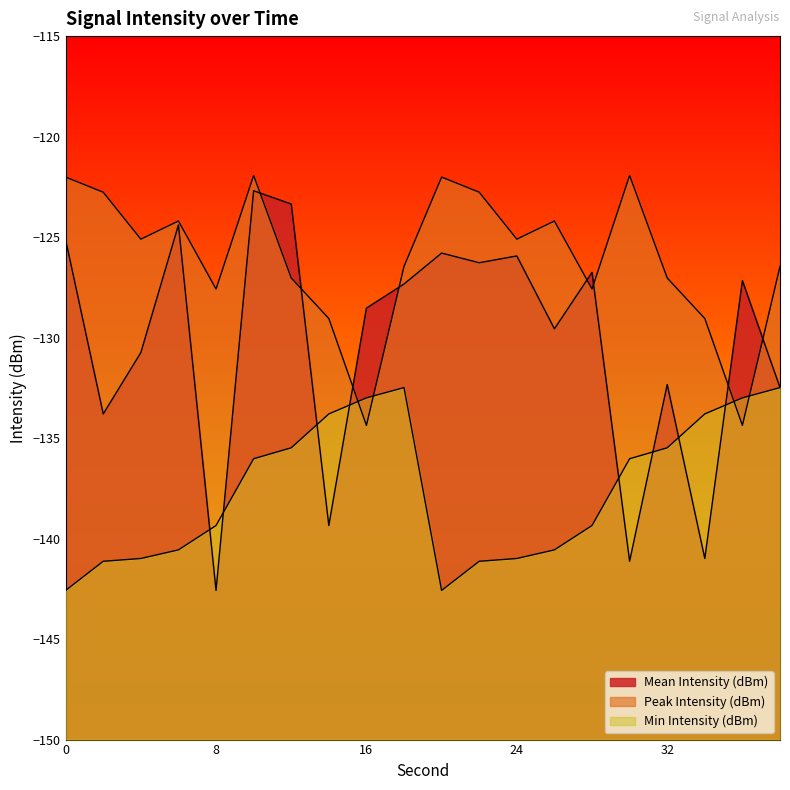

True or false: Min Intensity (dBm) has more than 0 points higher than both neighbors.

True